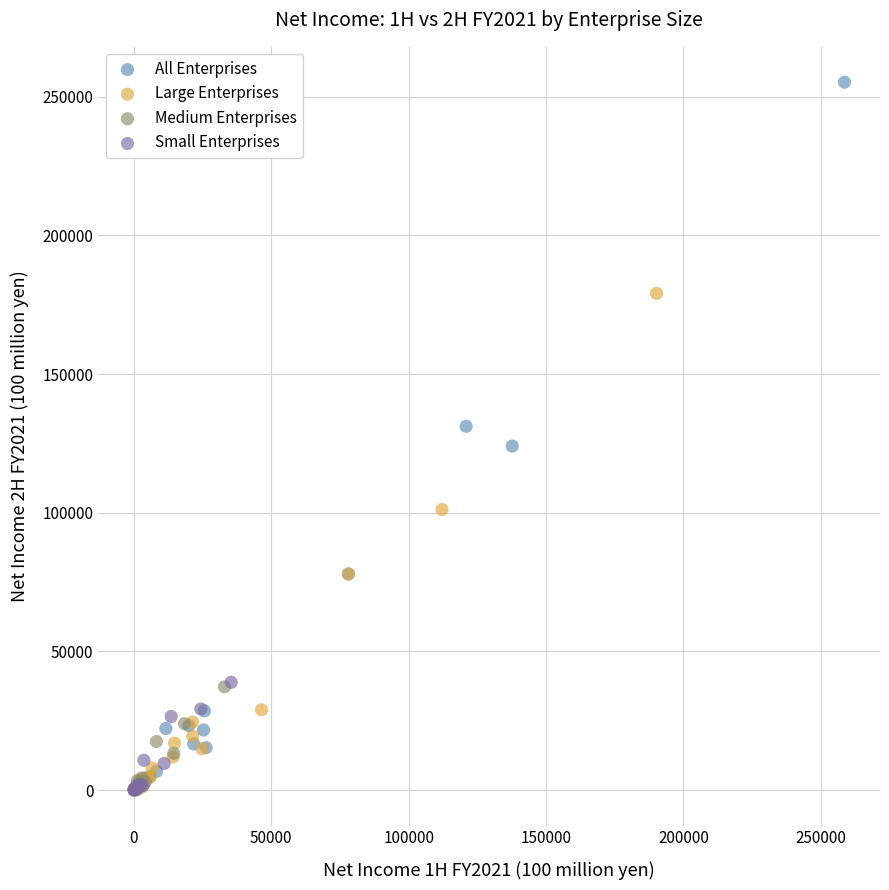

Which series contains the highest Y value?

All Enterprises